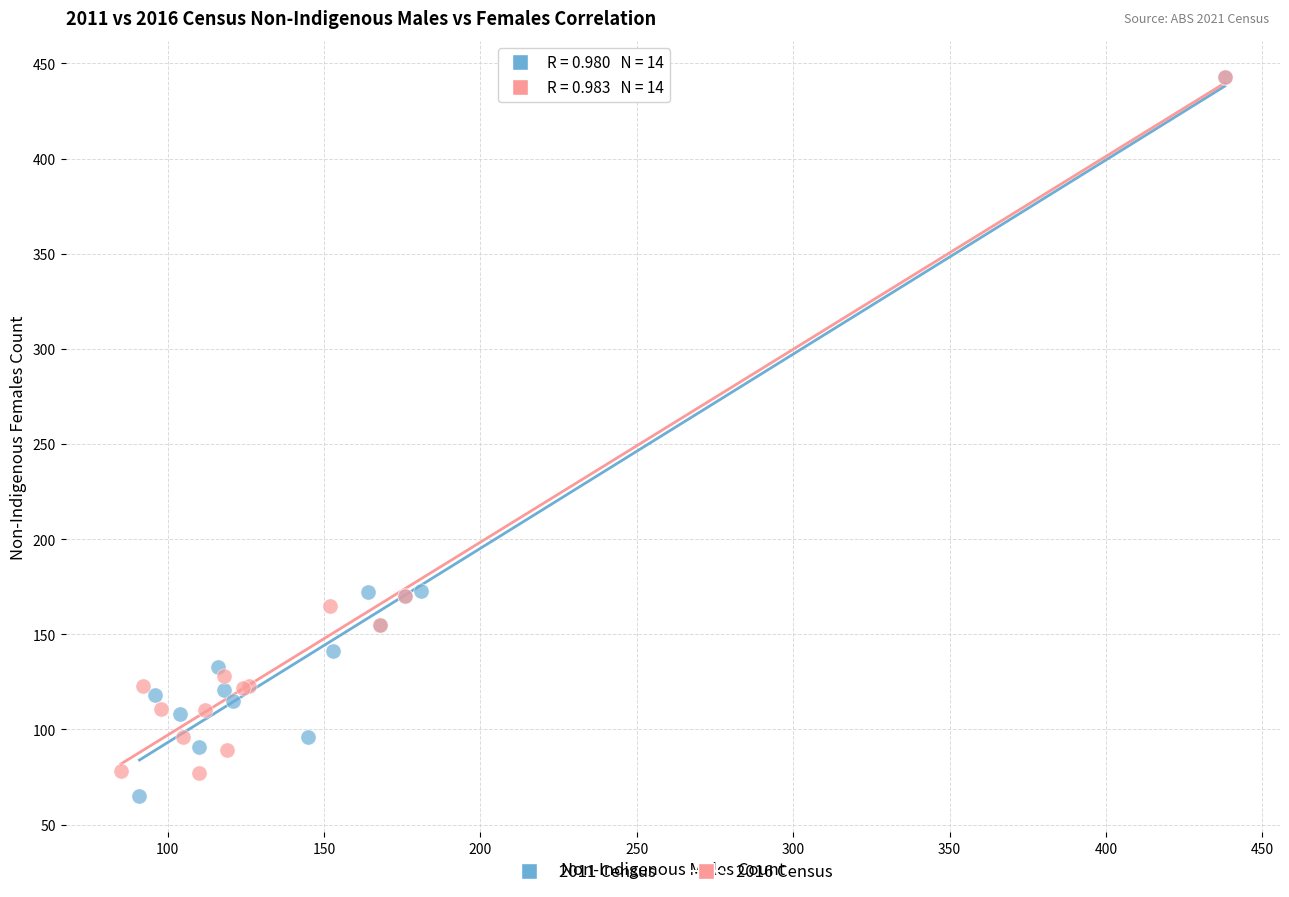

Which series contains the lowest Y value?

2011 Census